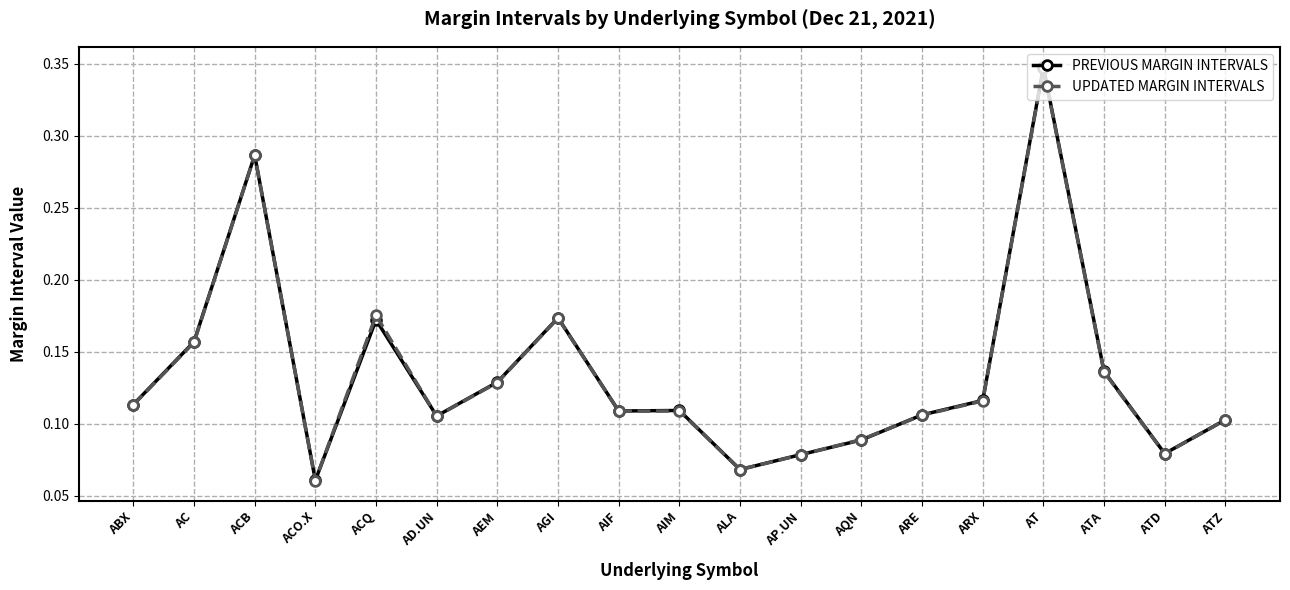

Between AGI and AP.UN, which series saw the biggest shift?

PREVIOUS MARGIN INTERVALS